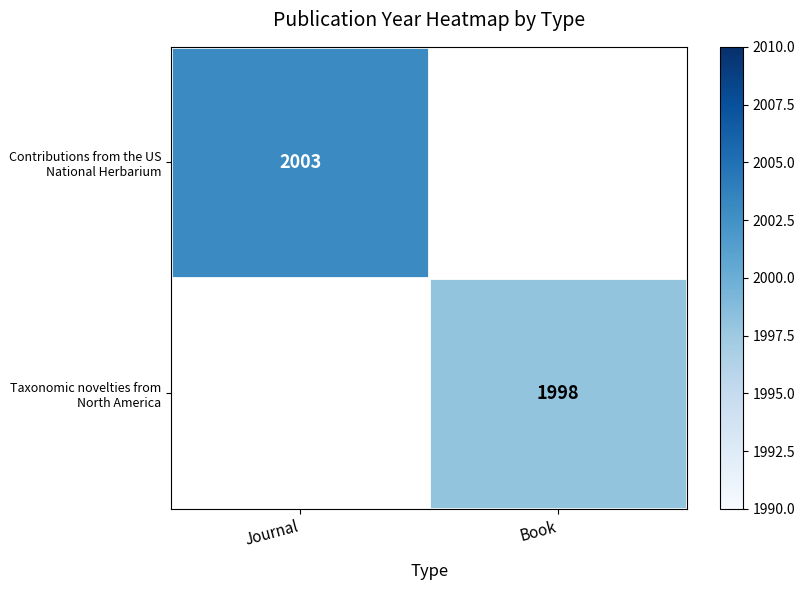

At how many categories does at least one series exceed 1998?

1